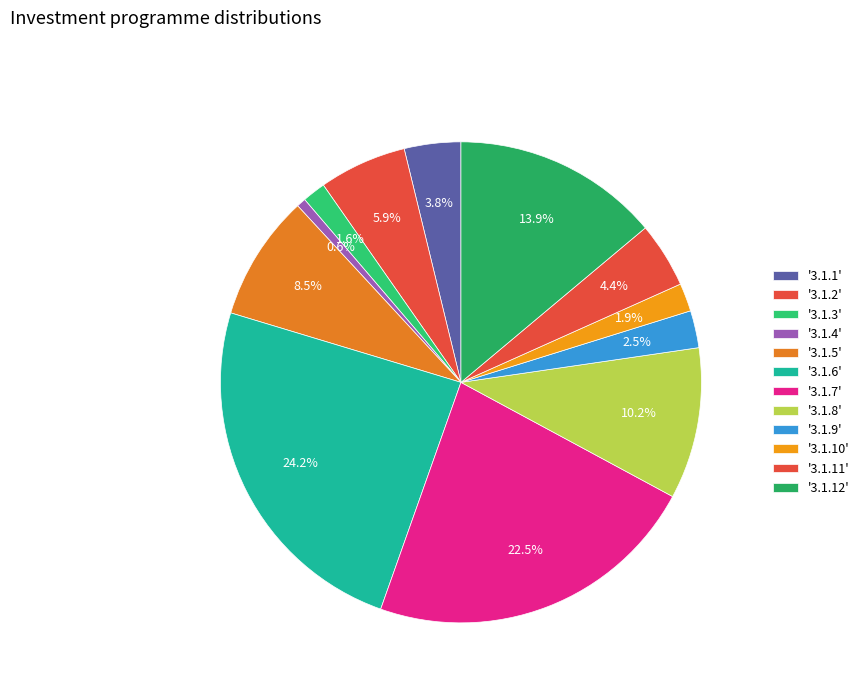

Rank the categories by value from lowest to highest.

3.1.4, 3.1.3, 3.1.10, 3.1.9, 3.1.1, 3.1.11, 3.1.2, 3.1.5, 3.1.8, 3.1.12, 3.1.7, 3.1.6